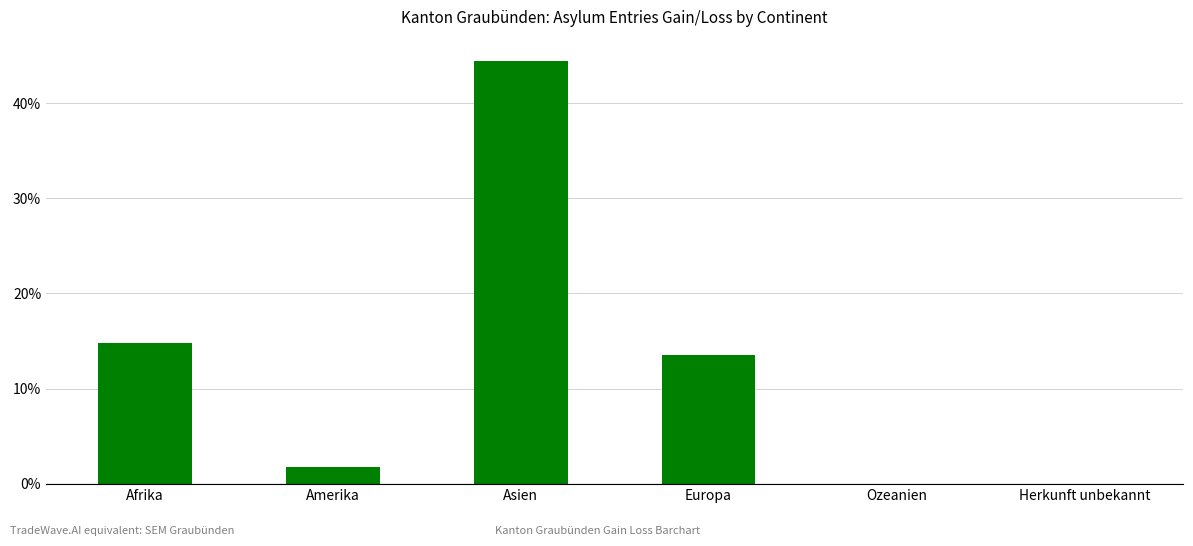

What value does the data have at Asien?

44.4